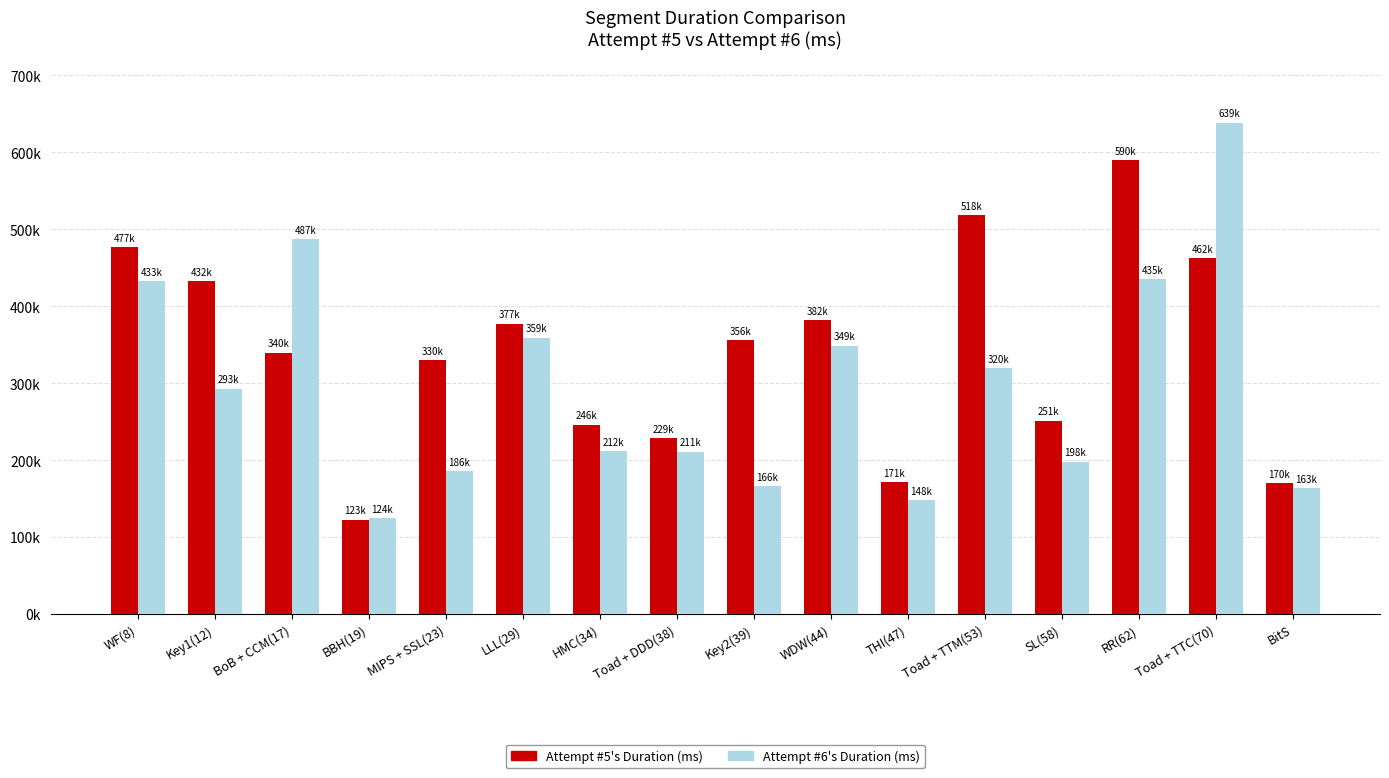

Rank the series by their maximum value, from lowest to highest.

Attempt #5's Duration (ms), Attempt #6's Duration (ms)